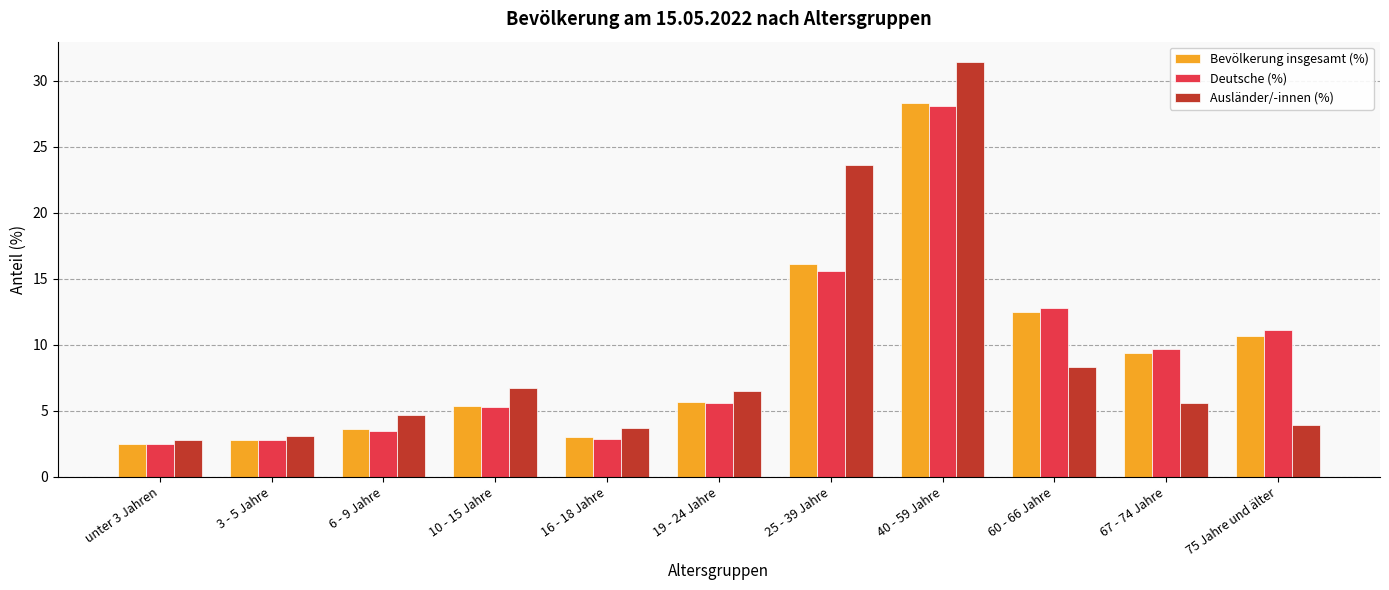

Which series has the largest range (max minus min)?

Ausländer/-innen (%)